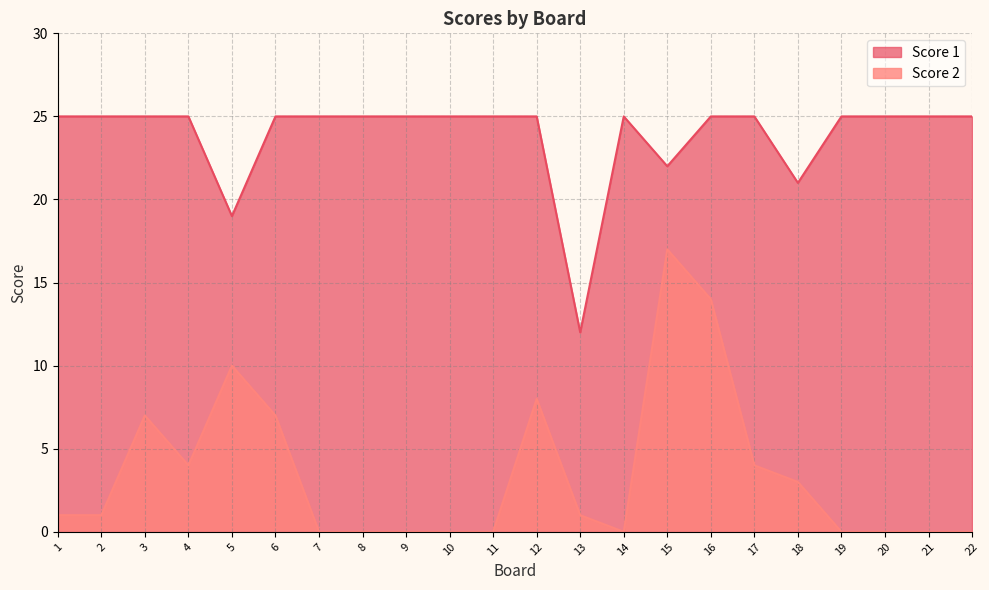

What is the spread (max minus min) of values at 2?

24